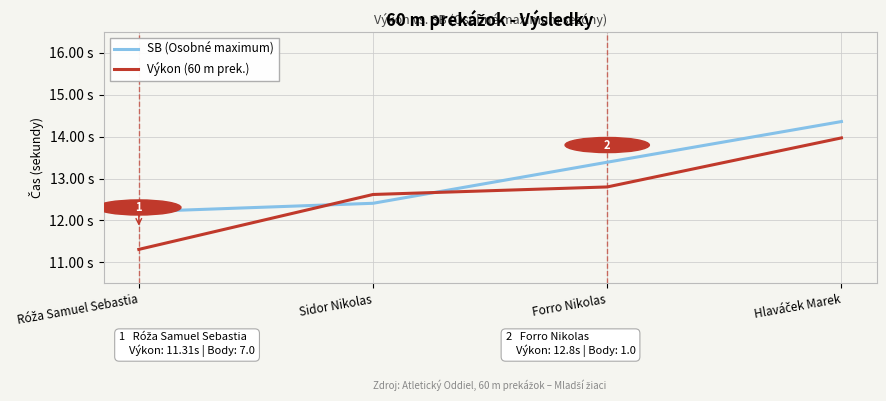

Between which two adjacent categories do Výkon (60 m prek.) and SB (Osobné maximum) first intersect?

Róža Samuel Sebastia and Sidor Nikolas